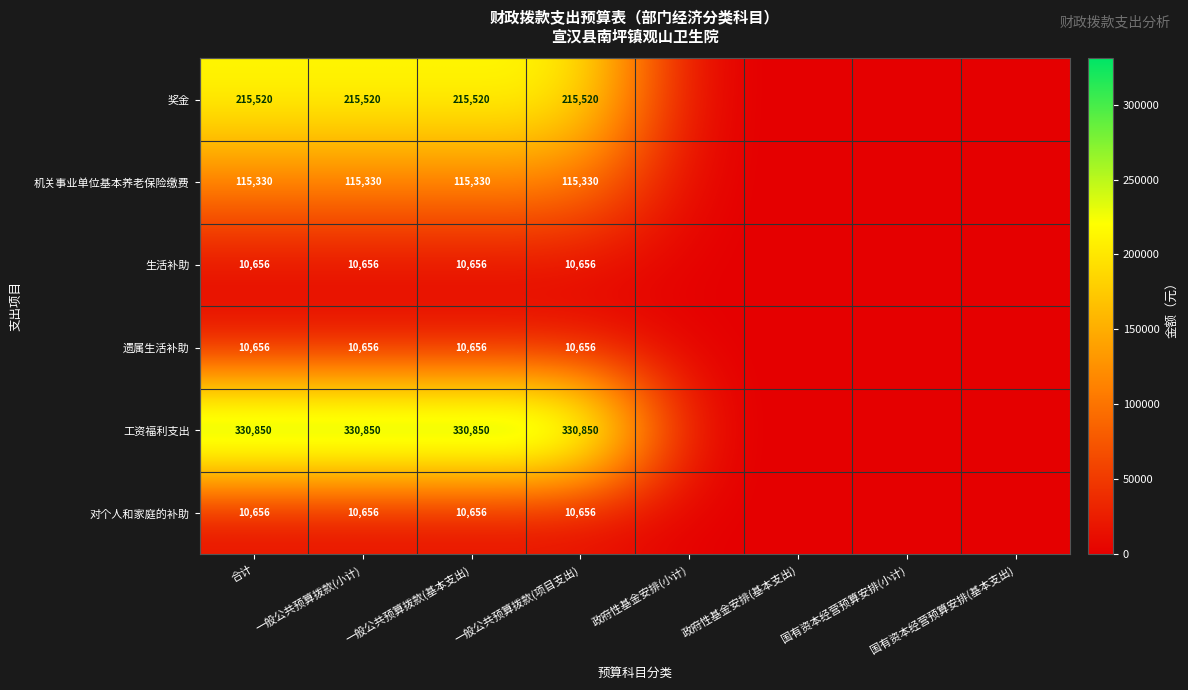

The 对个人和家庭的补助 series shows 15861.8 at 合计. True or false?

False